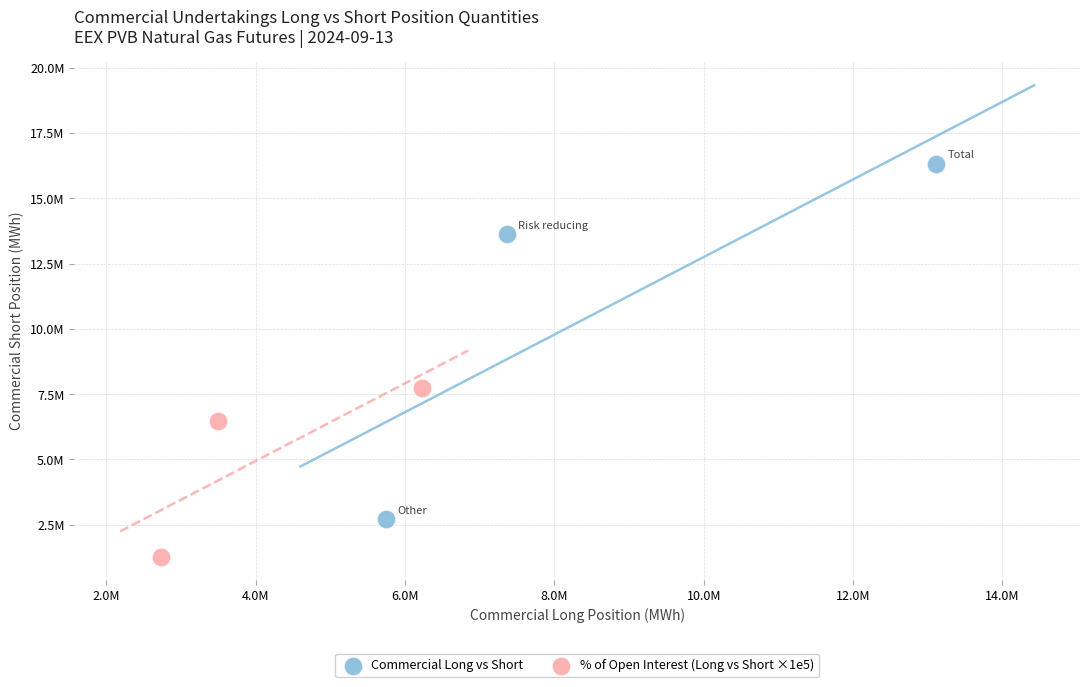

What are all the series names shown in the legend?

Commercial Long vs Short, % of Open Interest (Long vs Short ×1e5)